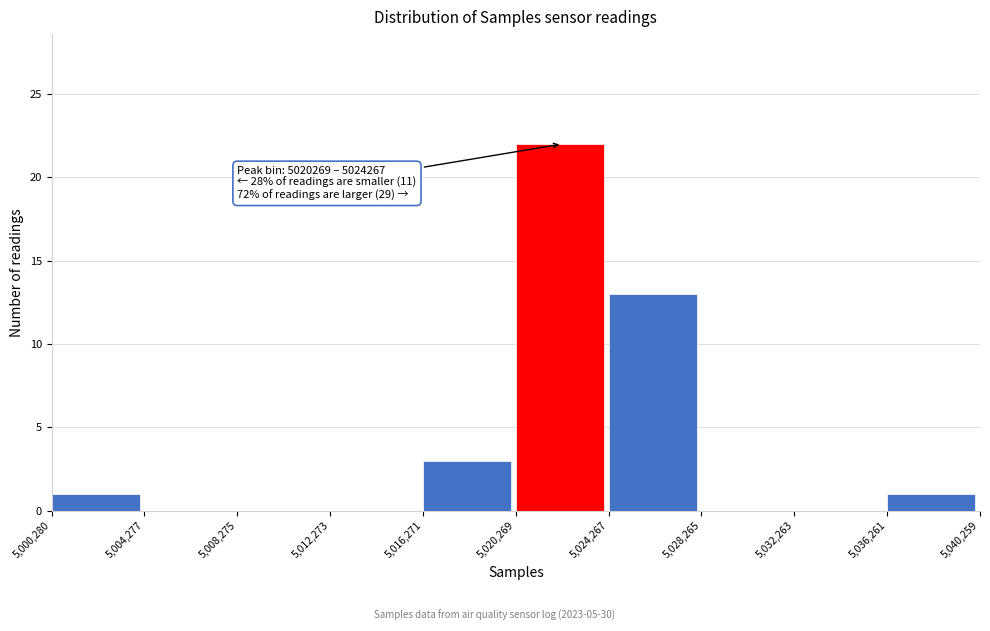

Over which range of the x-axis is the bar tallest?

5,020,269 to 5,024,267